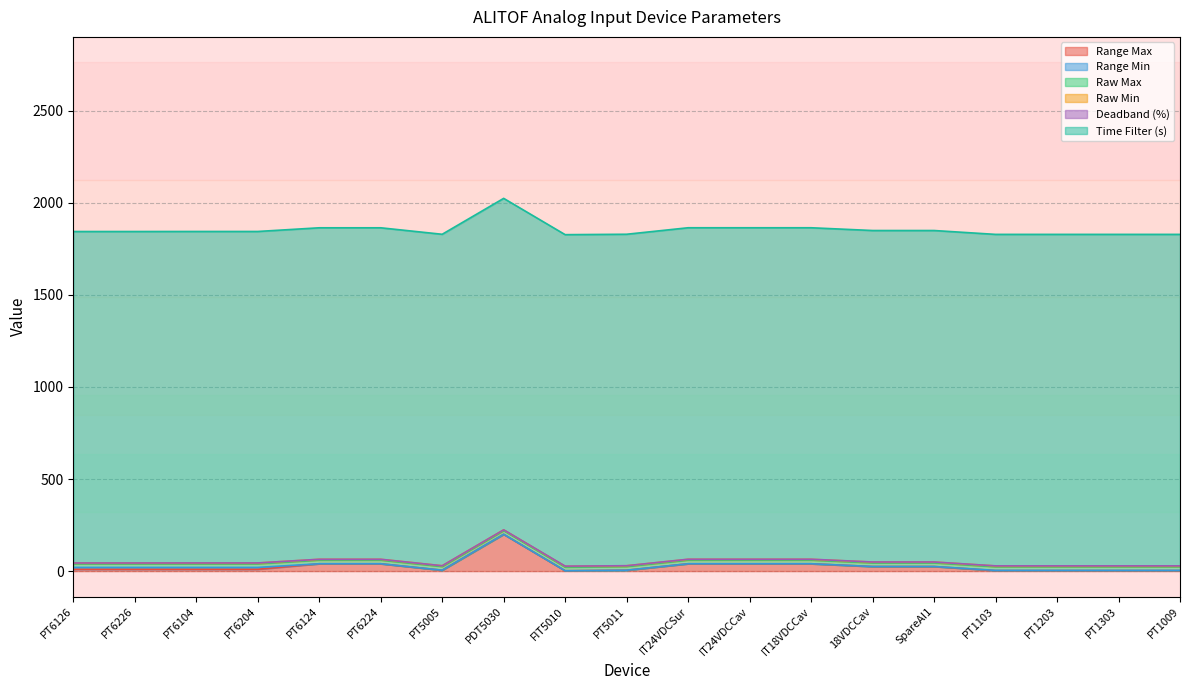

Between IT24VDCSur and PT6104, which is larger?

IT24VDCSur